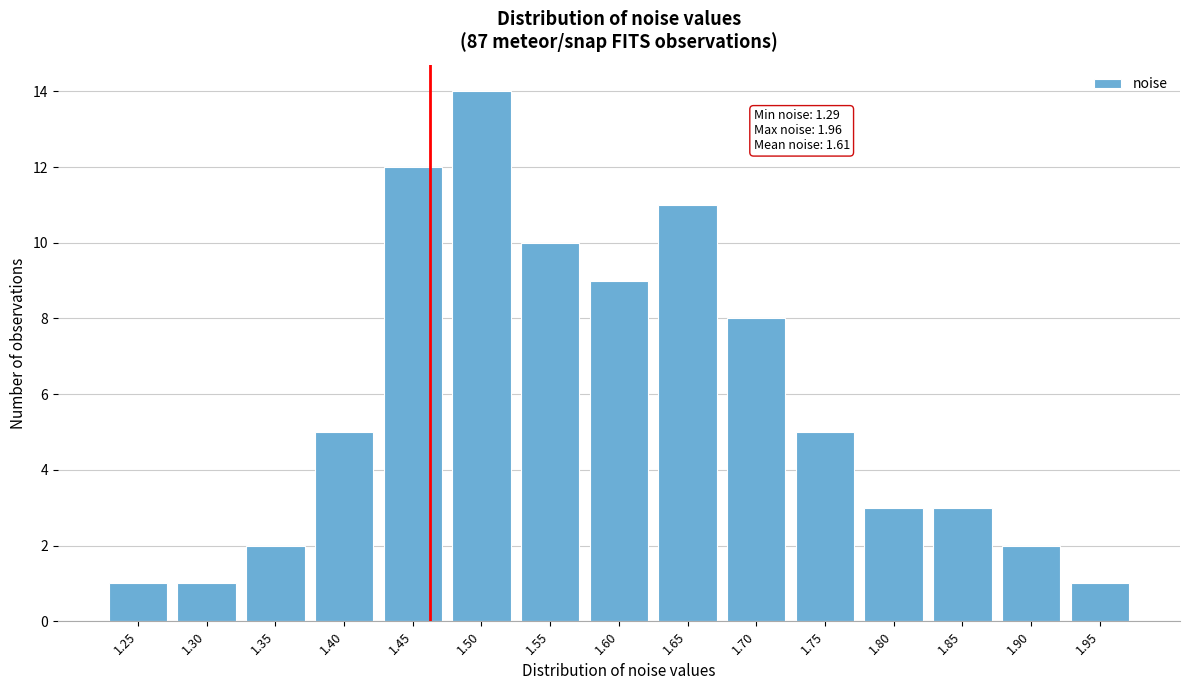

Reading left to right, extract all data points from this chart.

1.25=1	1.30=1	1.35=2	1.40=5	1.45=12	1.50=14	1.55=10	1.60=9	1.65=11	1.70=8	1.75=5	1.80=3	1.85=3	1.90=2	1.95=1